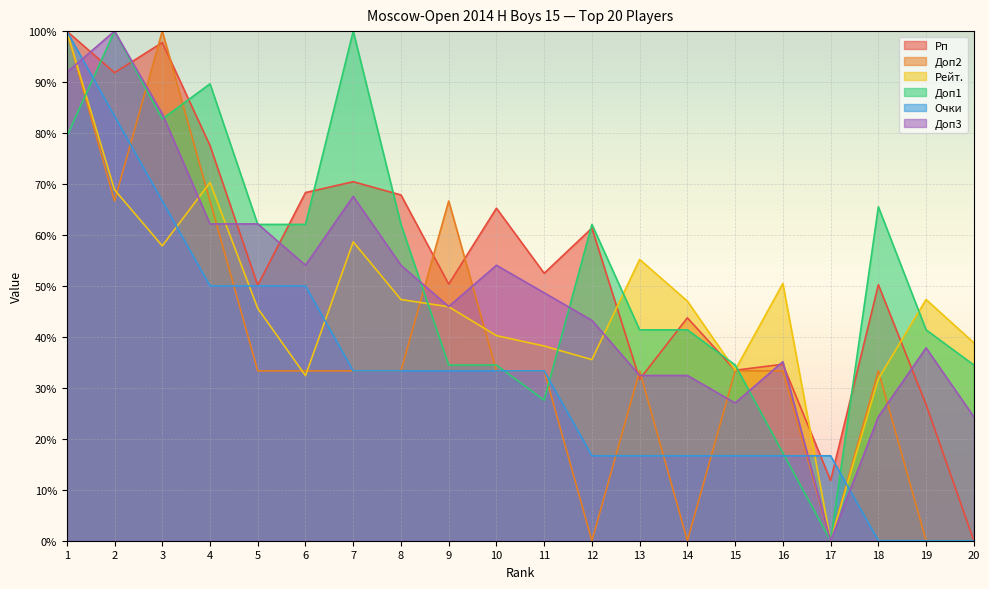

How many positive values does the Очки series have?

17